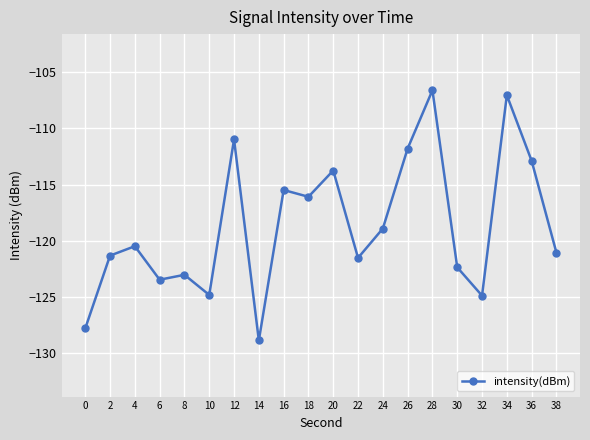

What is the smallest value displayed?

-128.9